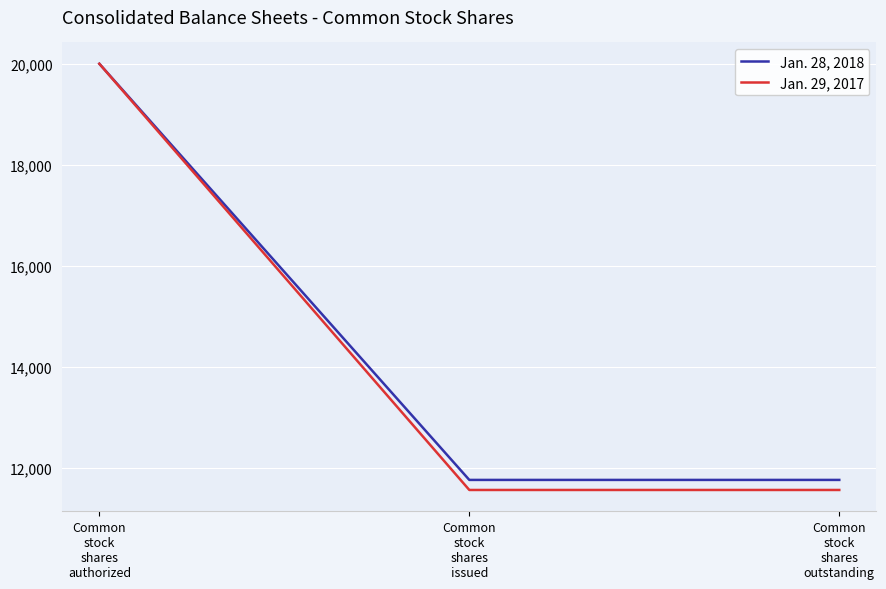

What is the average value of the Jan. 29, 2017 series?

14375